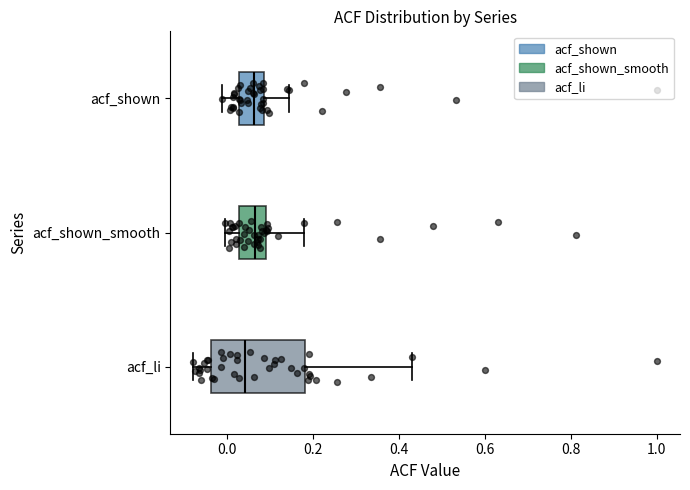

Which box is the widest, from its left edge to its right edge?

acf_li